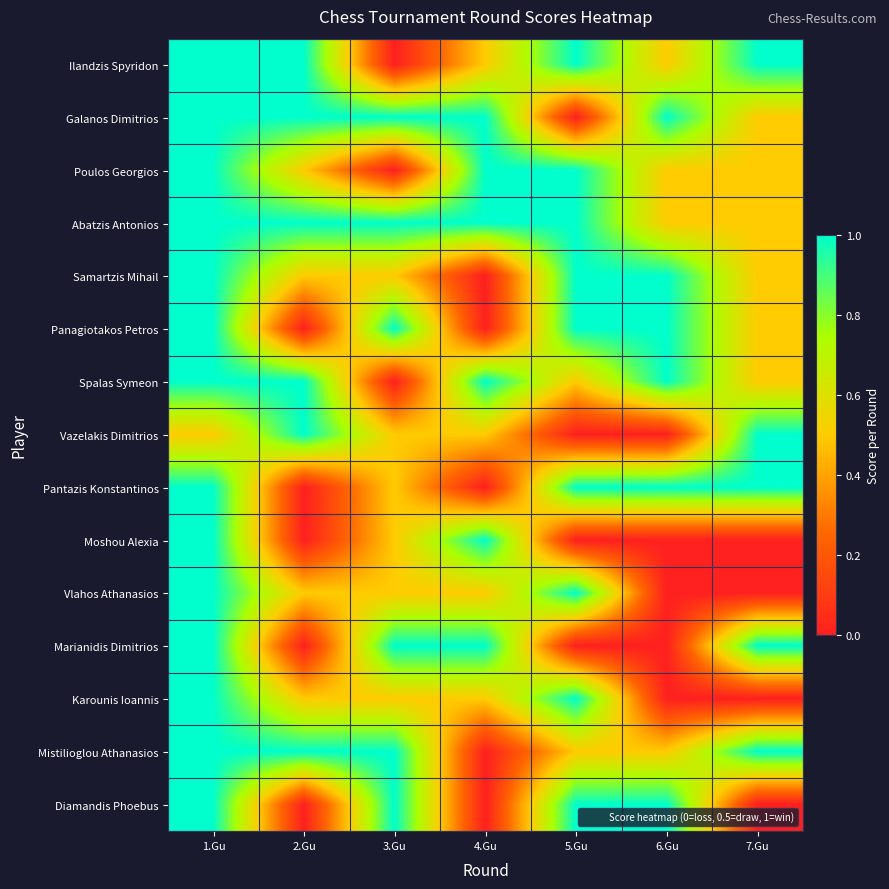

At how many categories does at least one series exceed 0?

7